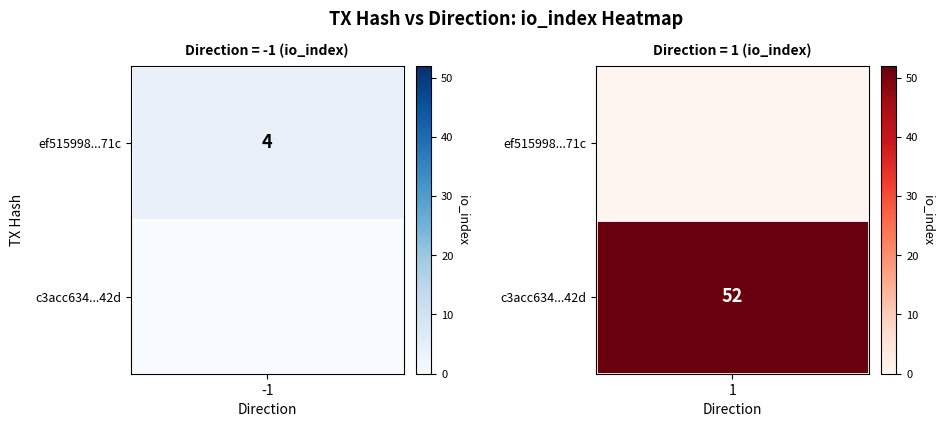

What is the highest value of the c3acc6348d64b8a5e324c60d635ae8ae31dd42d series?

52